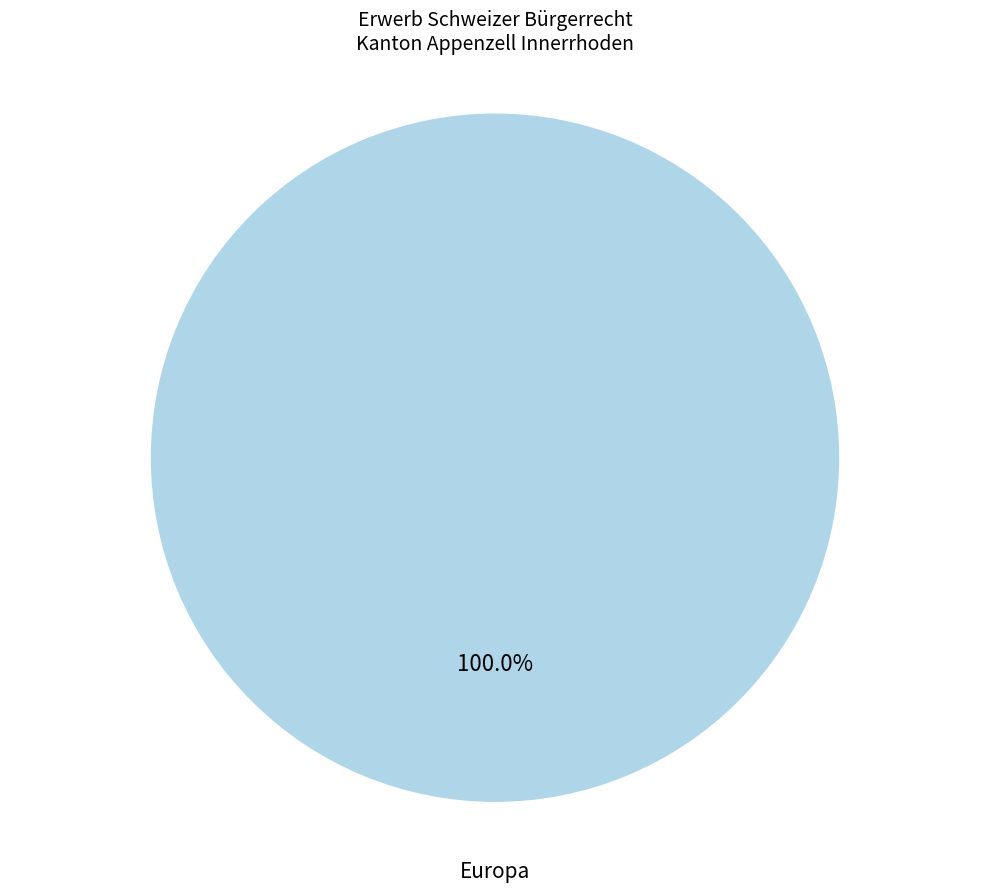

Does any single category account for the majority?

Yes